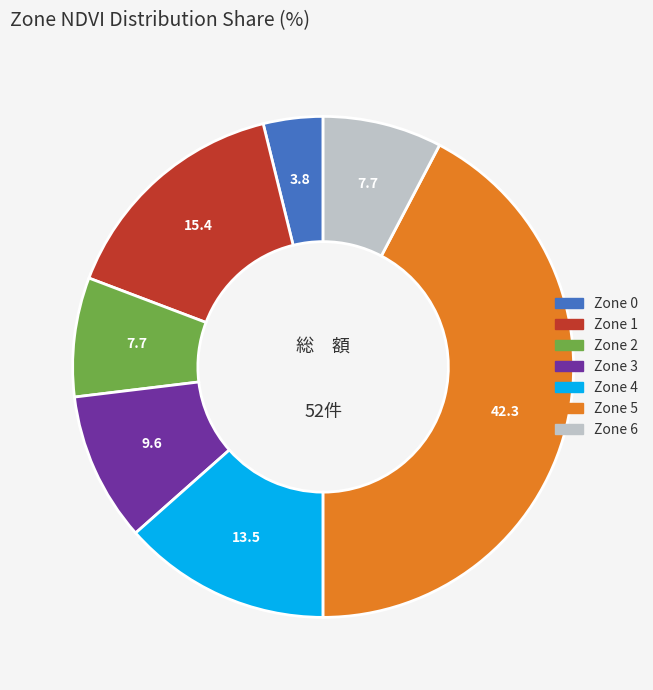

Is the sum of Zone 0 and Zone 4 greater than half?

No